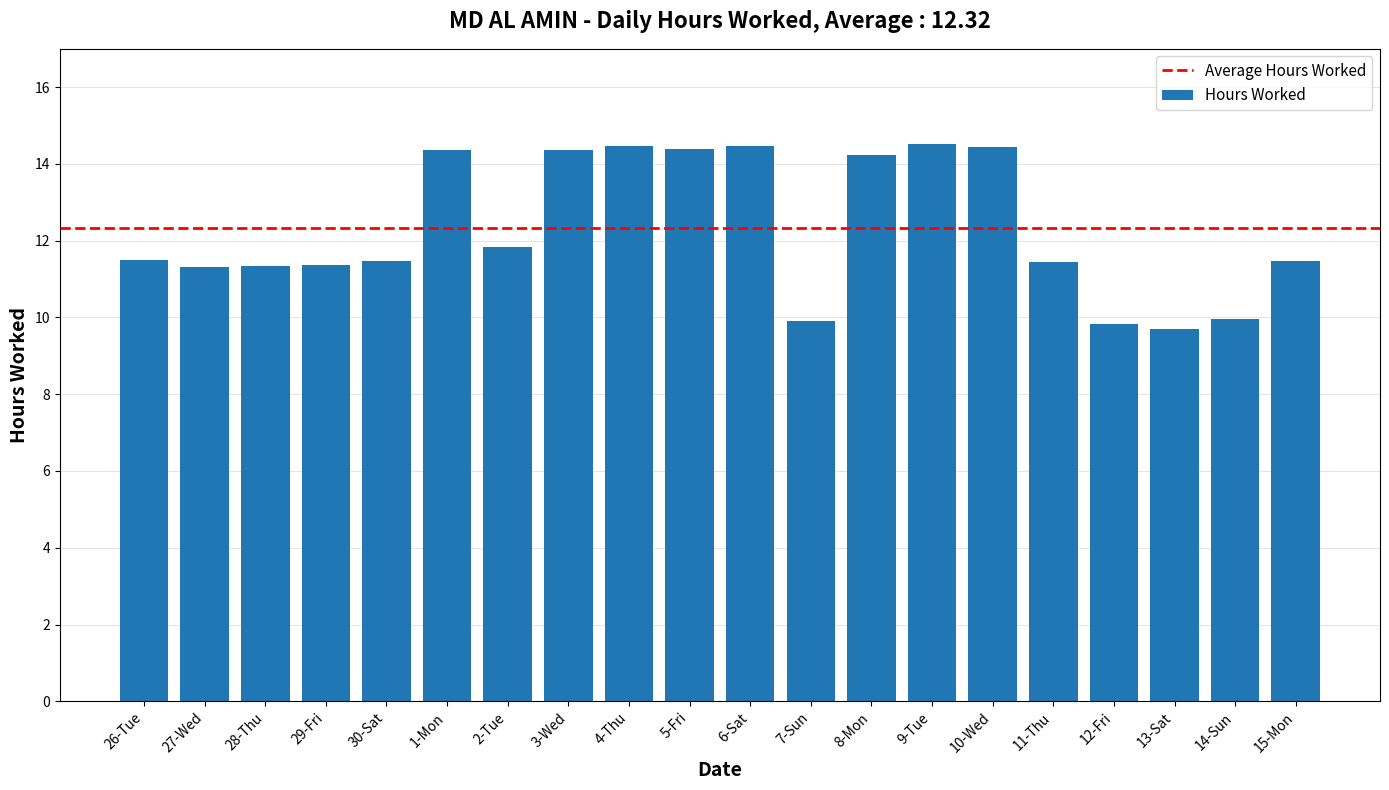

Read the value at 26-Tue.

11.5